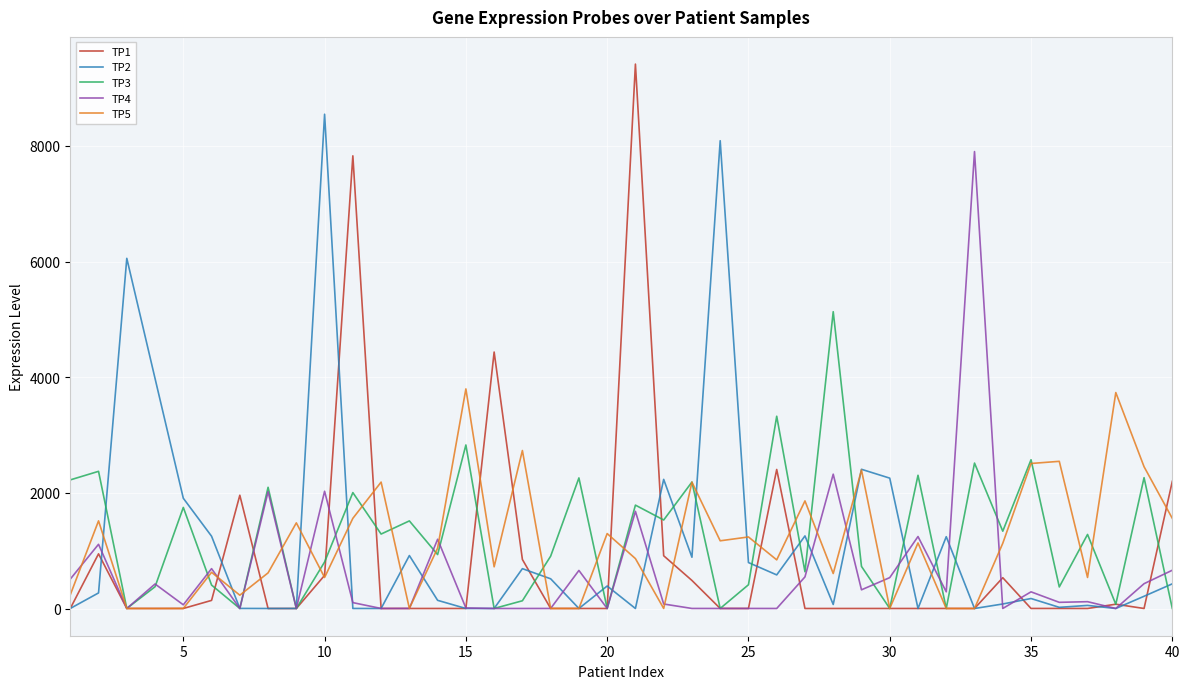

Rank the series by their maximum value, from lowest to highest.

TP5, TP3, TP4, TP2, TP1